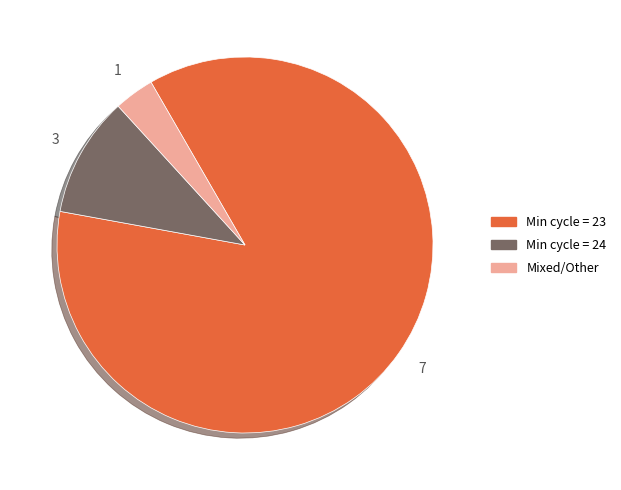

Is there a majority slice in this chart?

Yes